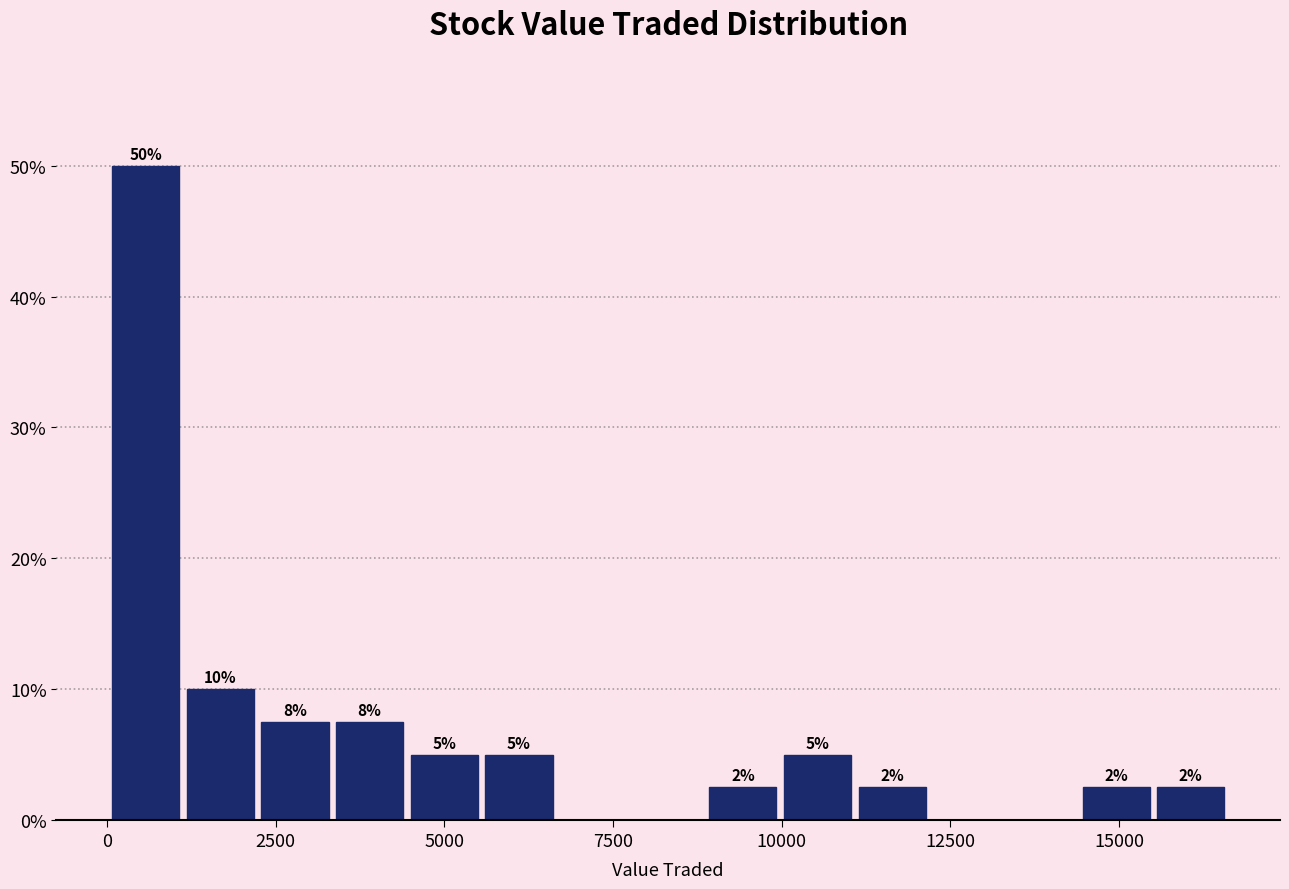

Read against the x-axis, roughly where is the centre of the tallest bar?

500